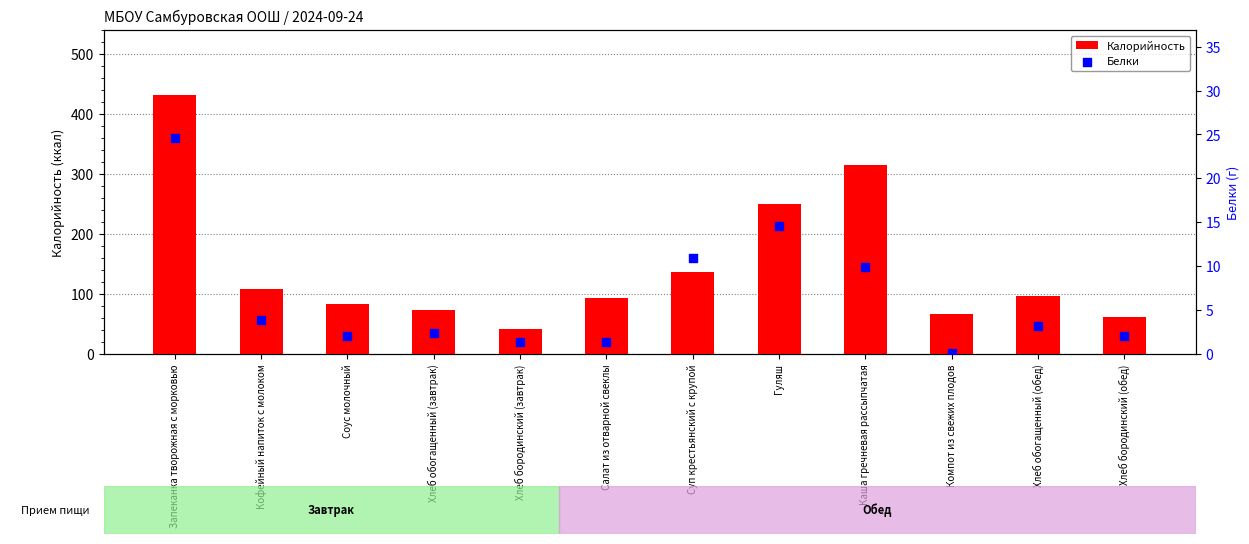

Which series reaches the minimum Y coordinate?

Белки